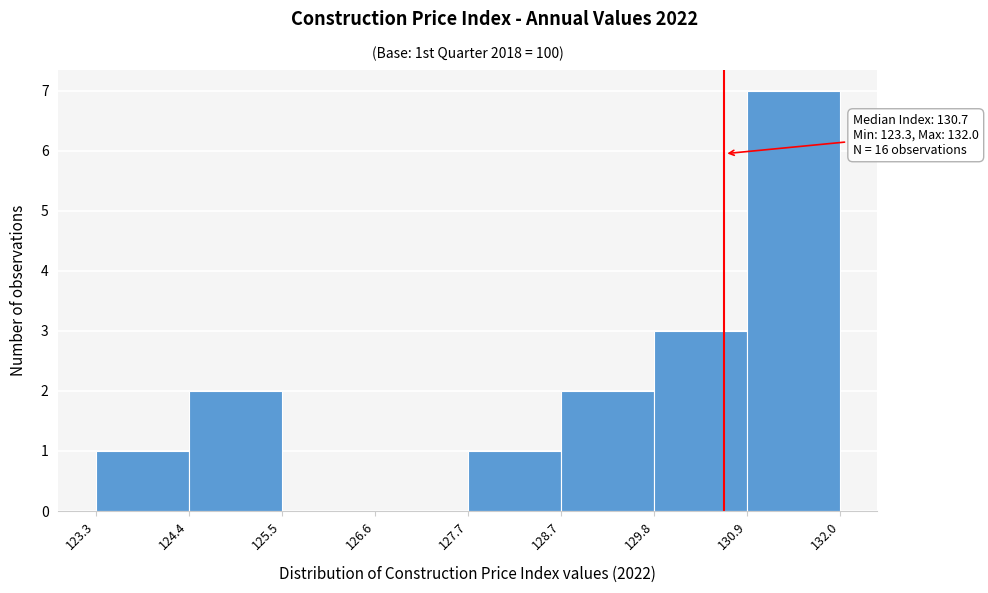

Which range on the x-axis has the tallest bar?

130.9 to 132.0